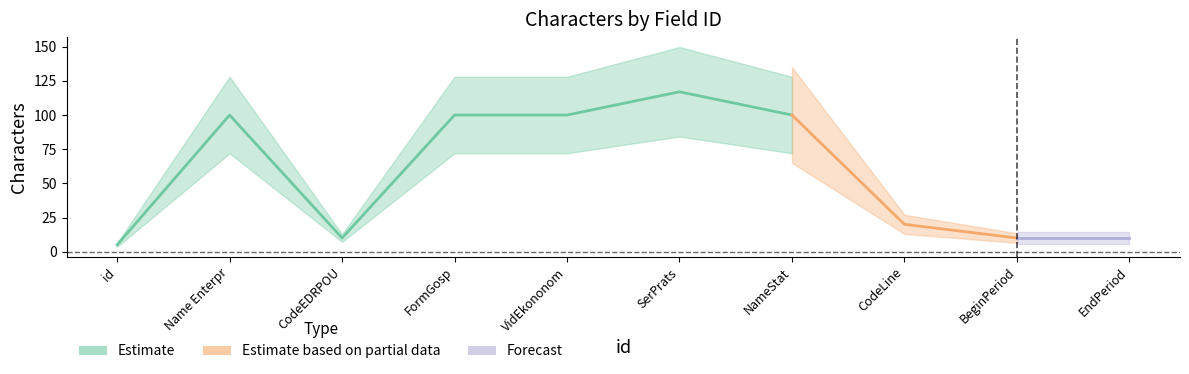

How many values are below 100?

5